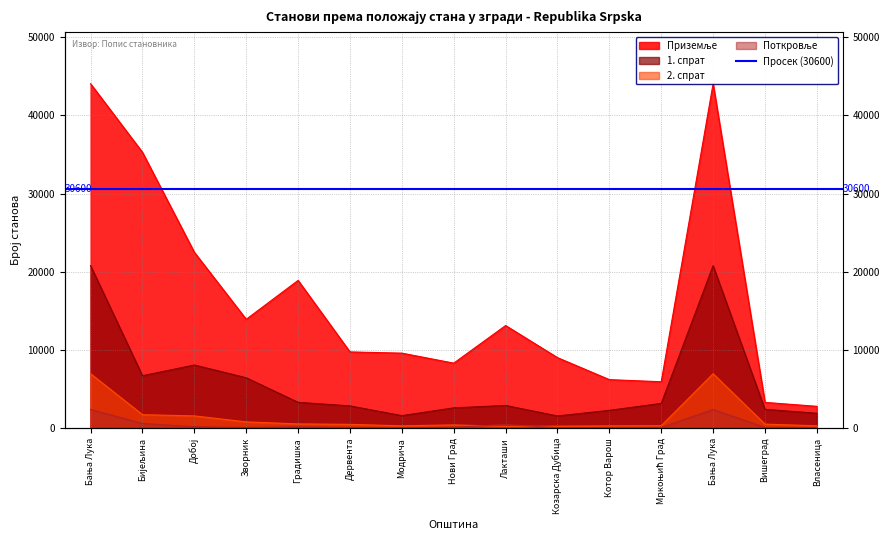

True or false: 1. спрат and Приземље cross at least once.

False